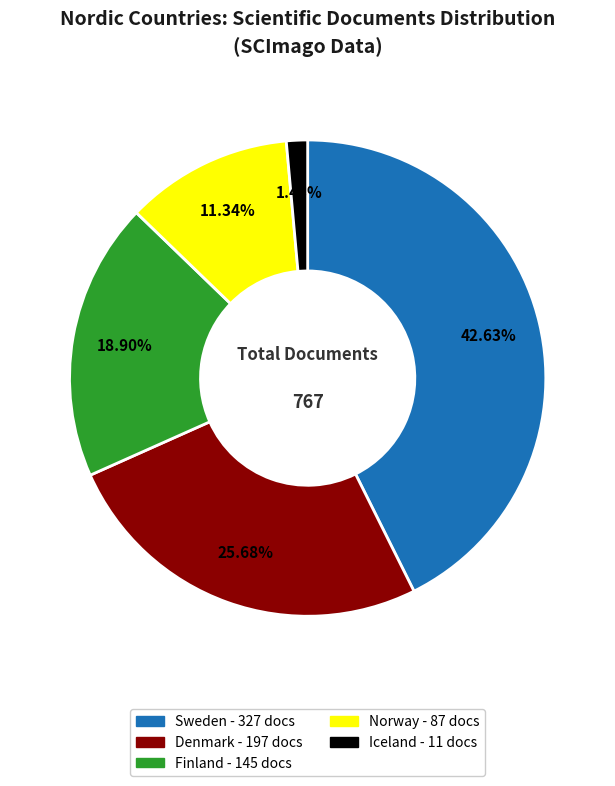

To the nearest percent, what percentage of the pie is Iceland?

1%